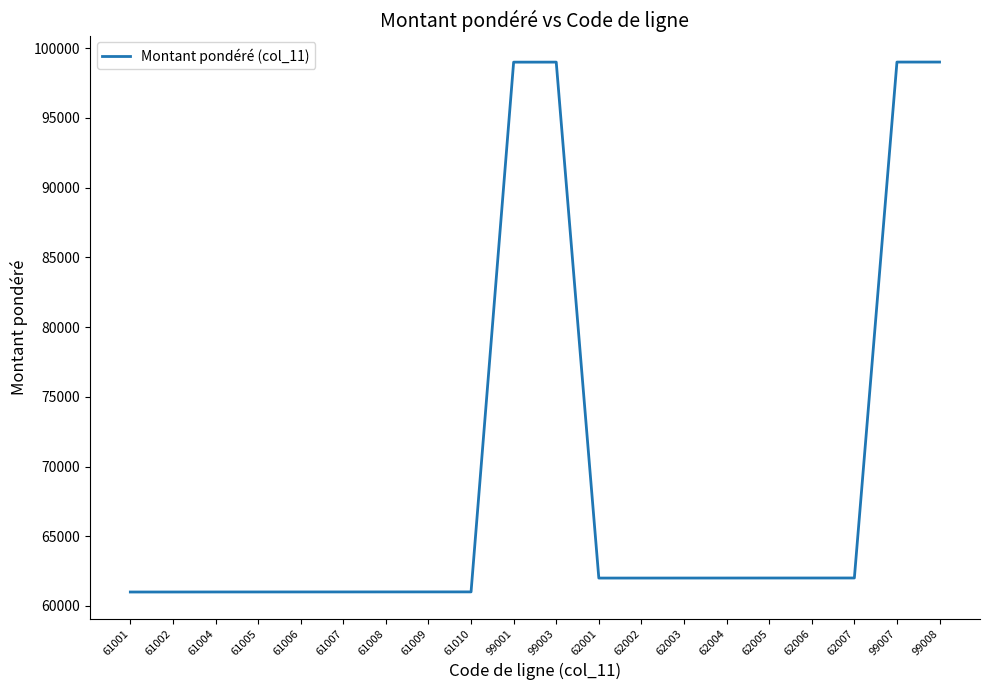

What is the difference between the maximum and second lowest values?

38006